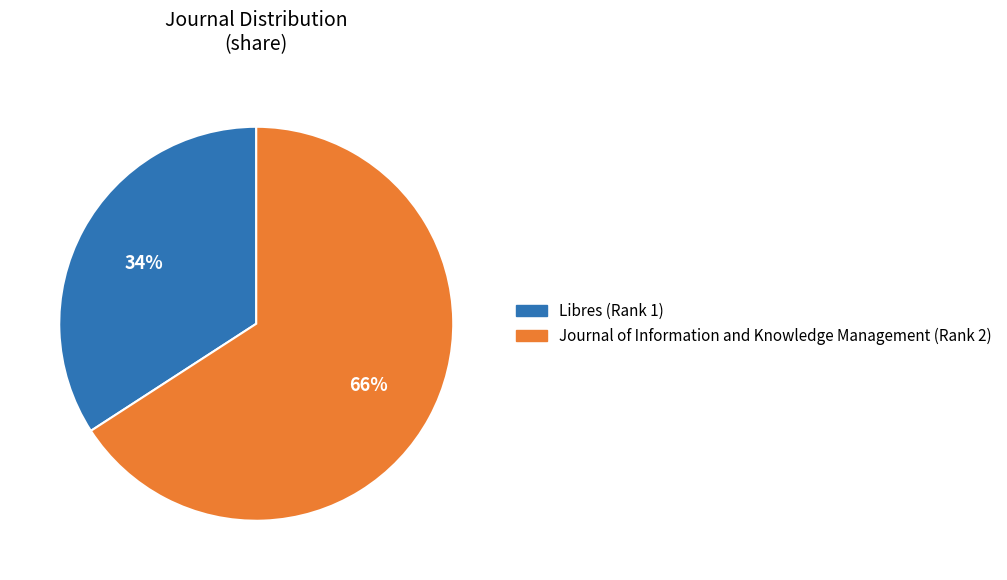

To the nearest percent, what is the combined percentage of Journal of Information and Knowledge Management (Rank 2) and Libres (Rank 1)?

100%